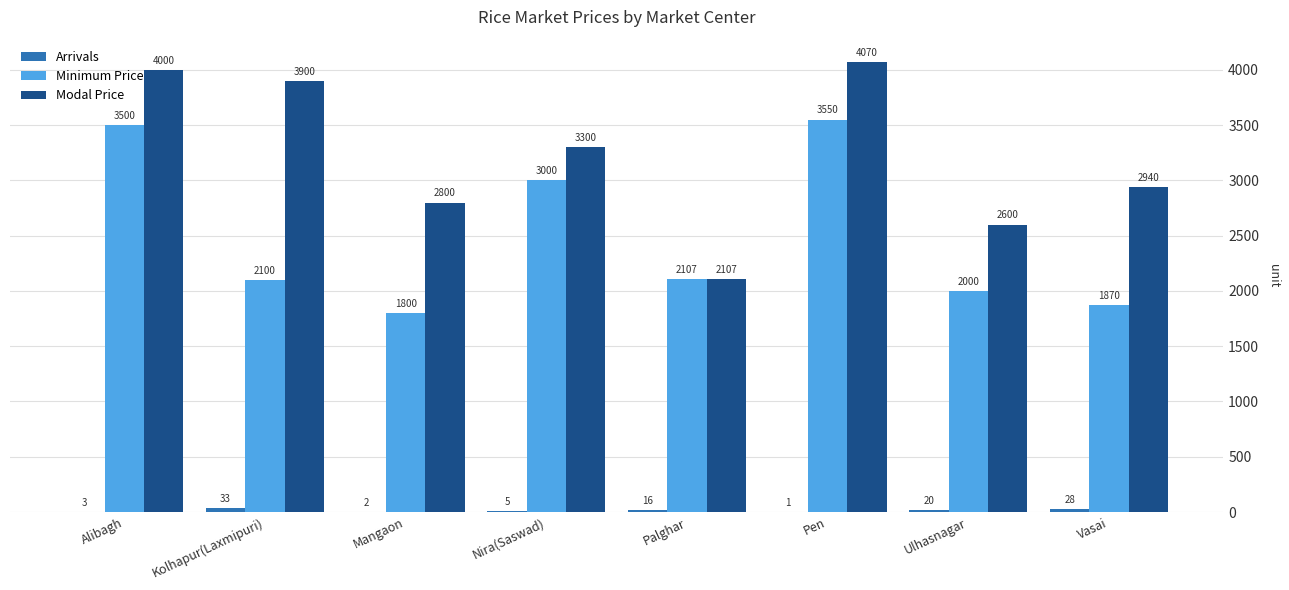

What is the sum of all Modal Price values?

25717